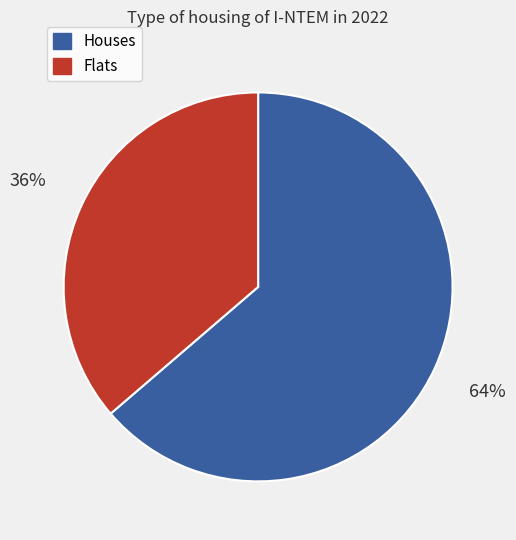

To the nearest percent, what is the average slice percentage?

50%